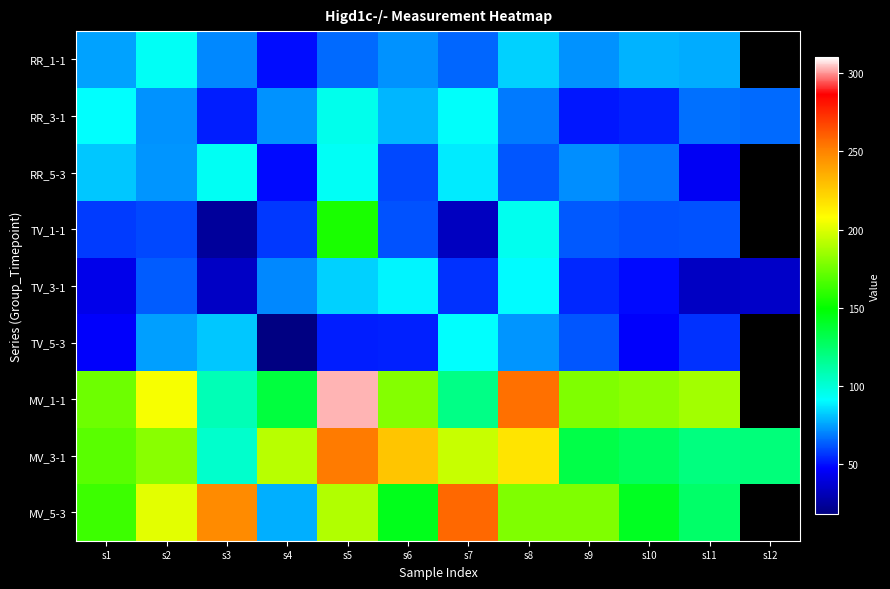

Between s3 and s2, which is larger?

s2